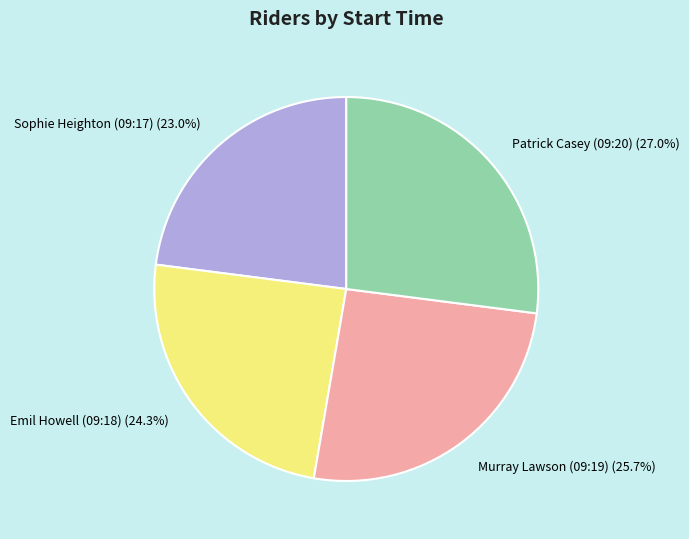

To the nearest percent, what is the difference between the largest and smallest slice percentages?

4%